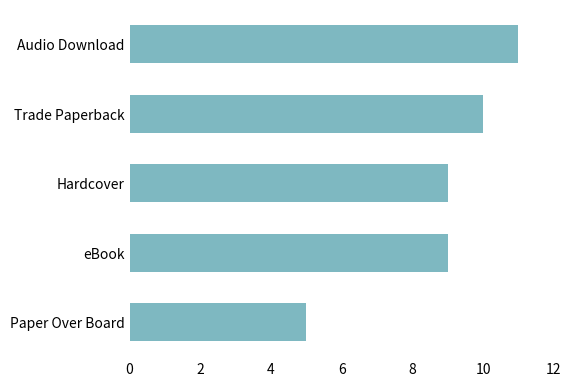

Count the number of data series in this chart.

1